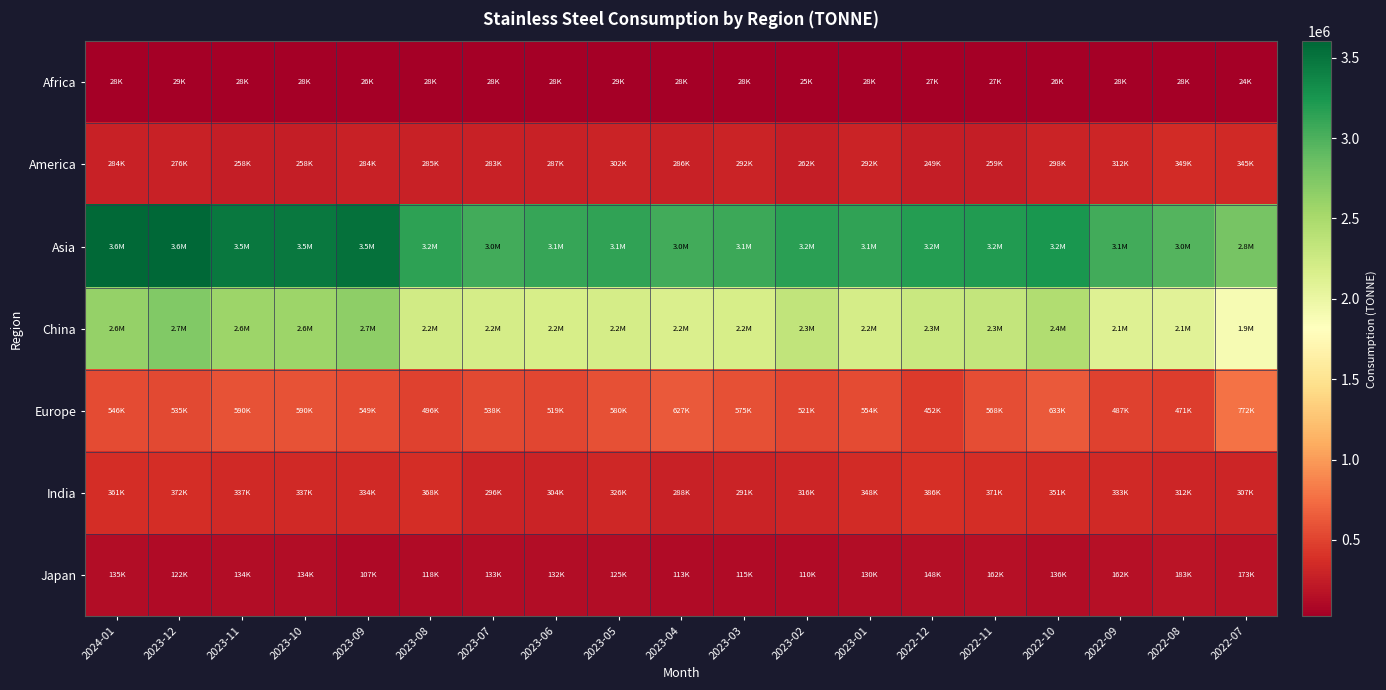

At which category is the sum across all series the highest?

2023-12